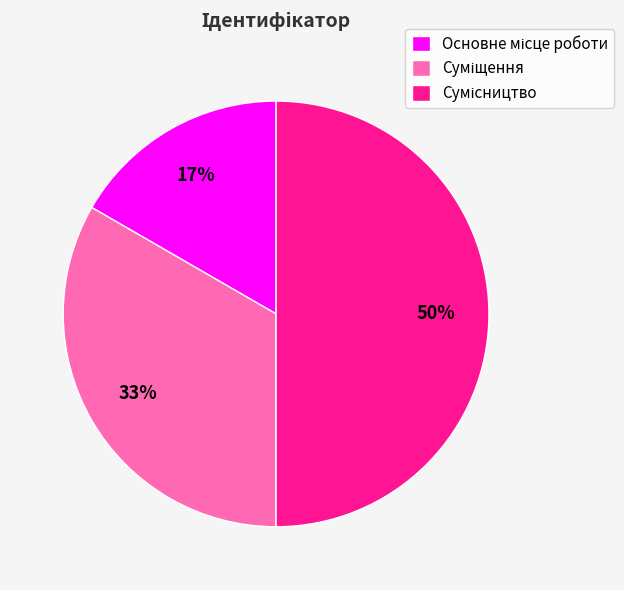

To the nearest percent, what is the average slice percentage?

33%